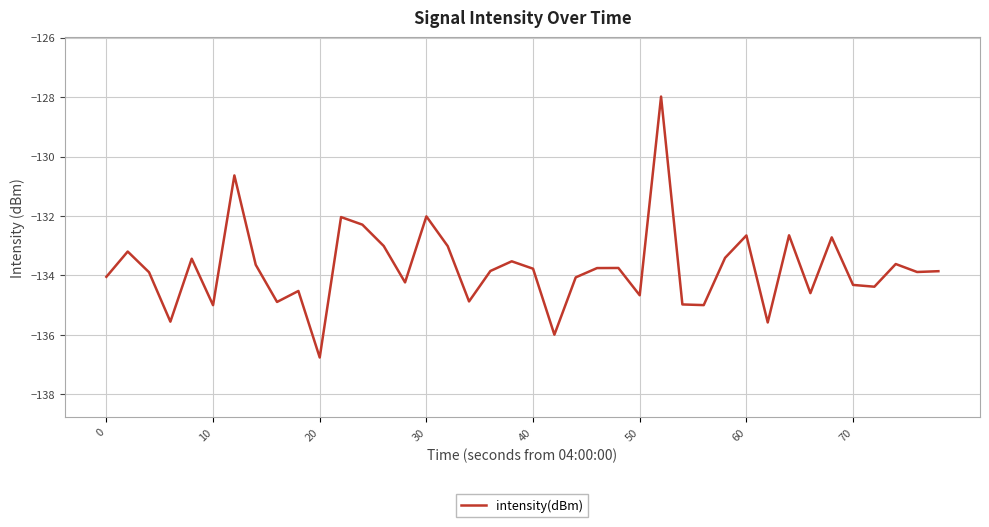

What is the smallest value displayed?

-136.8